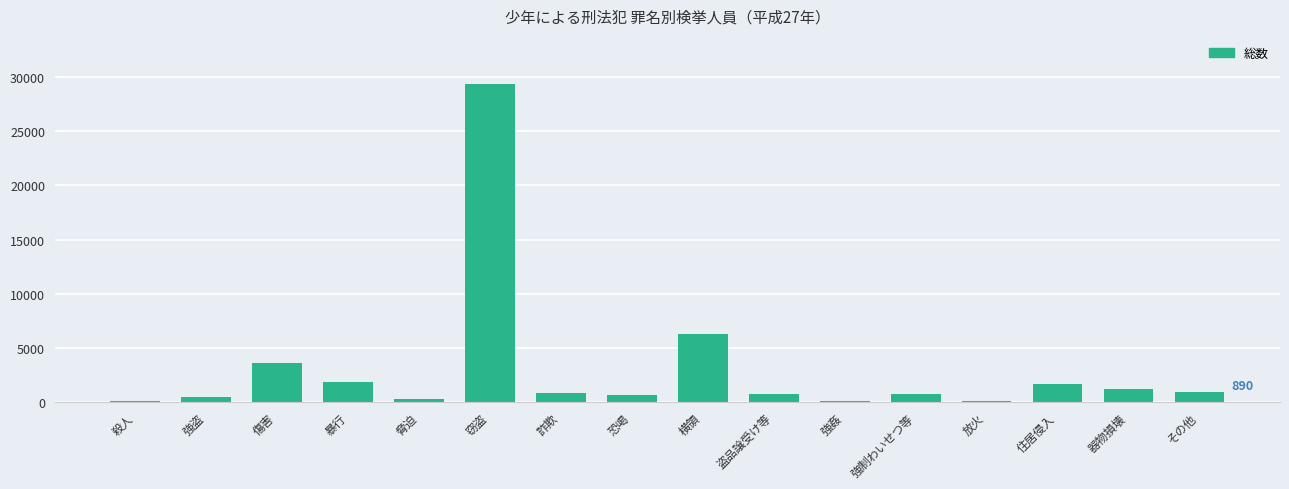

What value does the data have at 窃盗, to the nearest 100?

29400